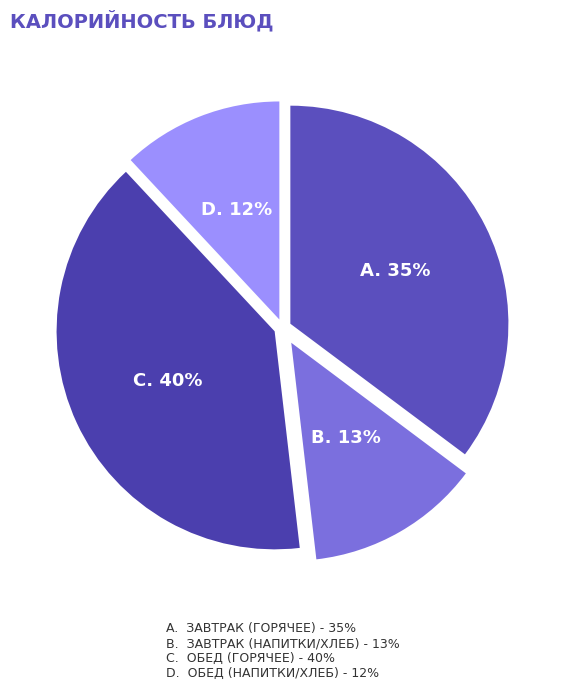

Is there a majority slice in this chart?

No